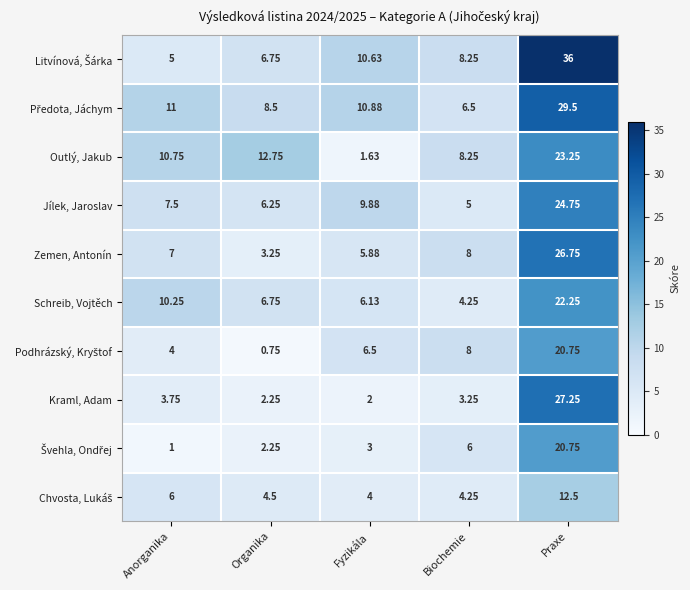

At which label does Outlý, Jakub first exceed 10?

Anorganika